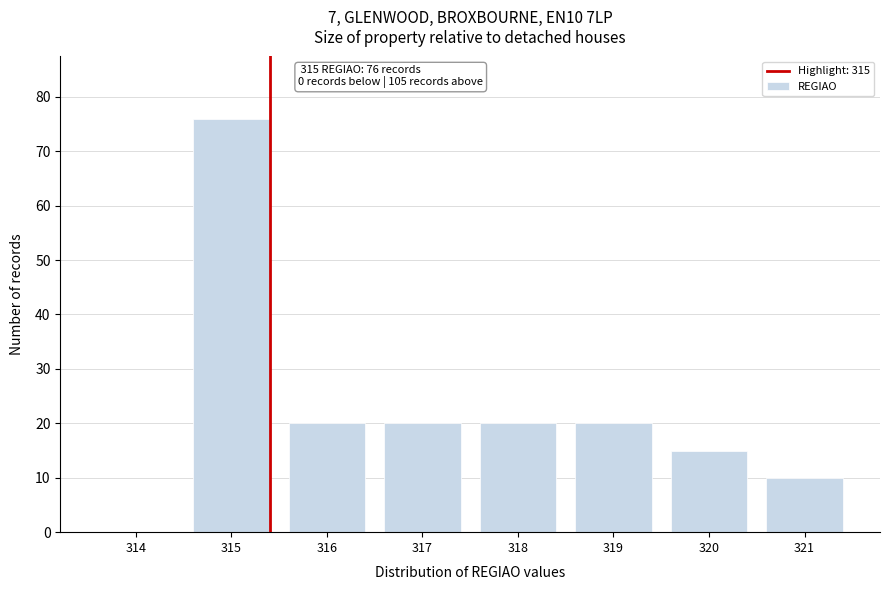

Reading left to right, what are all the values shown in this chart?

314=0	315=76	316=20	317=20	318=20	319=20	320=15	321=10